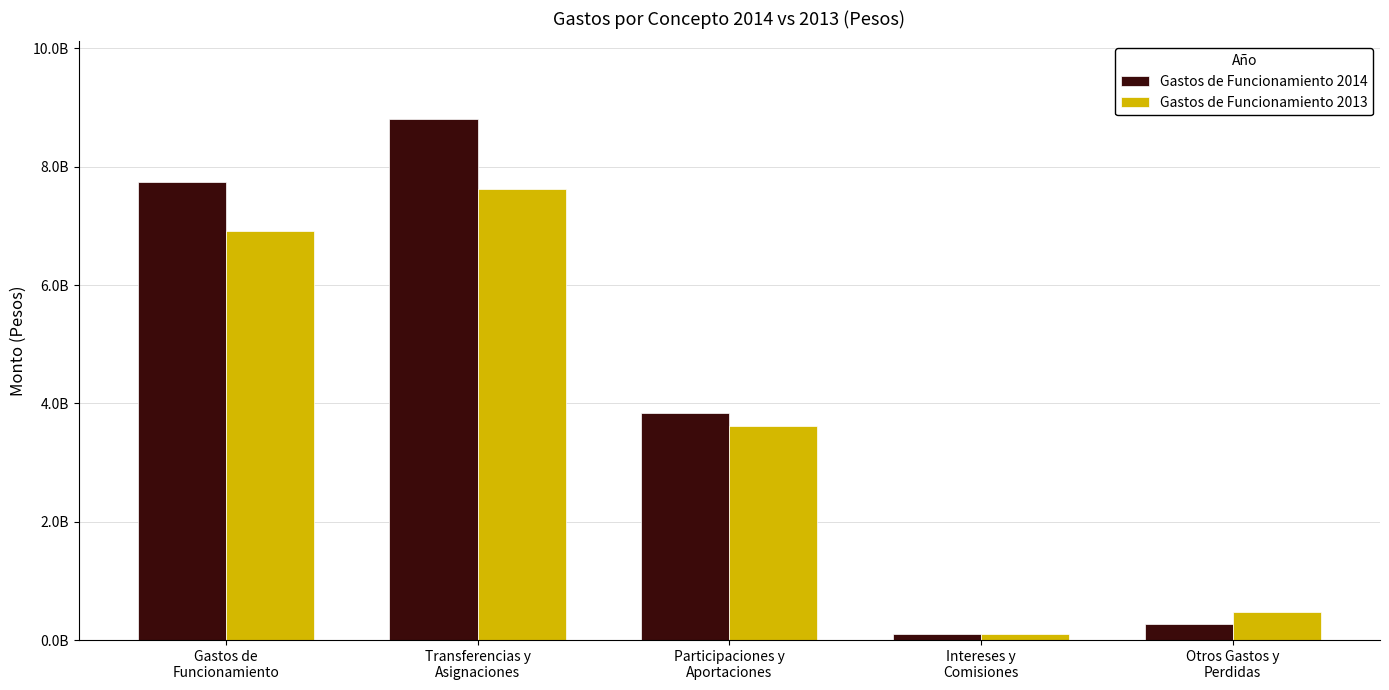

Where does the Gastos de Funcionamiento 2013 series first go above 3614689050?

Gastos de
Funcionamiento